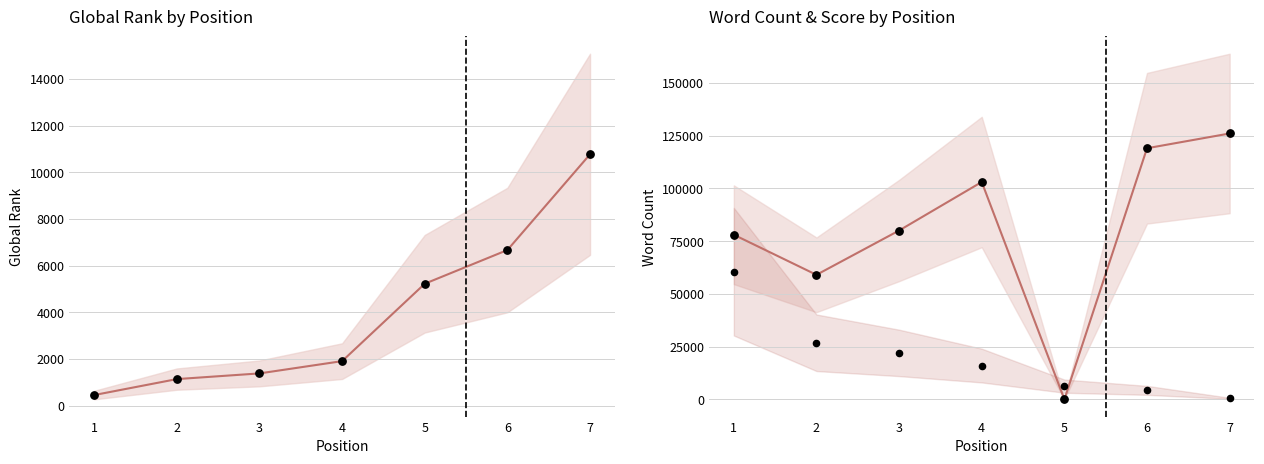

Between 3 and 2, which is larger?

3